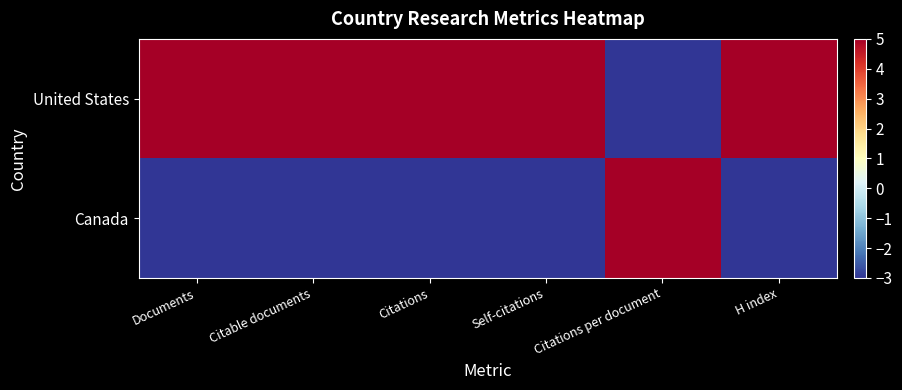

What is the total value across all series at Citable documents?

4